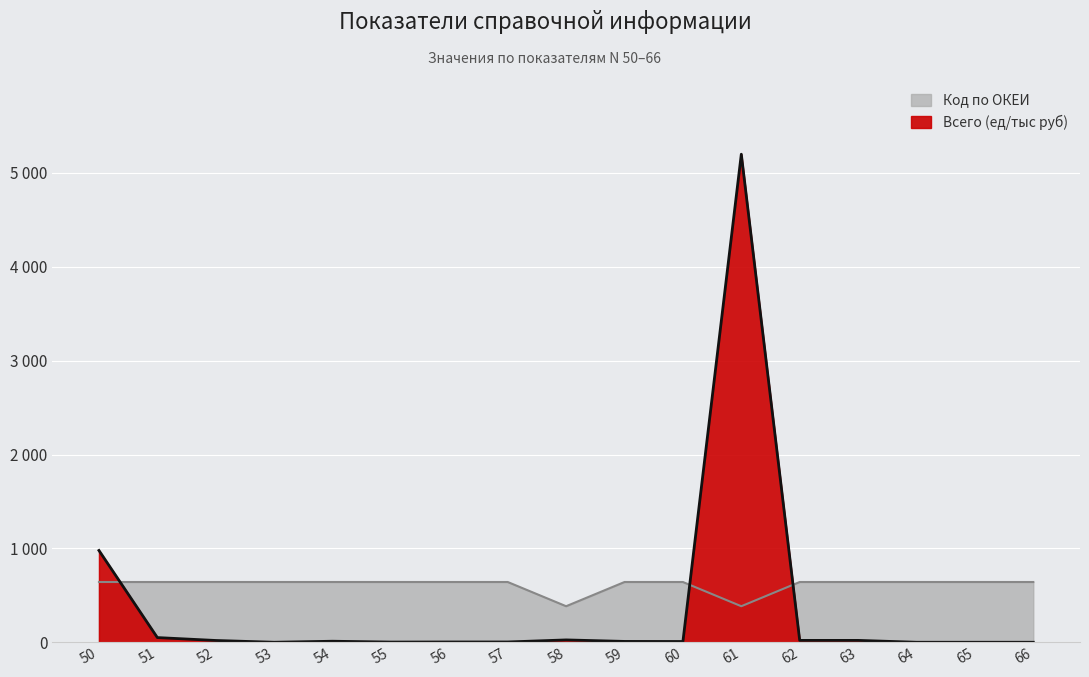

Is the value of Всего (ед/тыс руб) at 59 greater than the value of Код по ОКЕИ at 57?

No